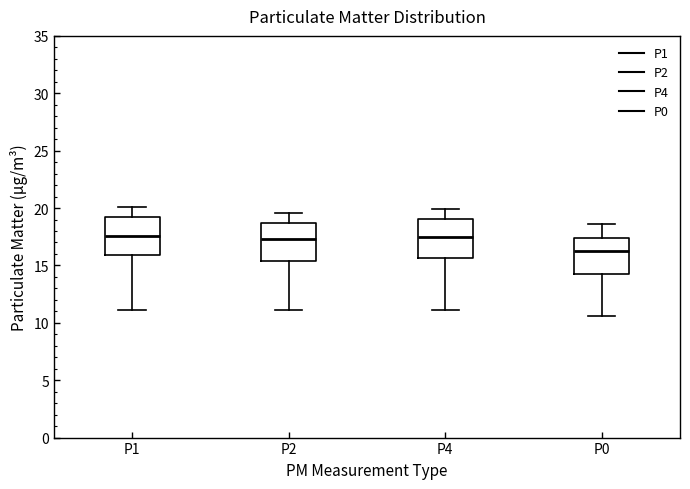

Where does the lower whisker of the box for P2 end on the y-axis? The values are not printed on the chart, so give them approximately, as read against the axis.

11.0